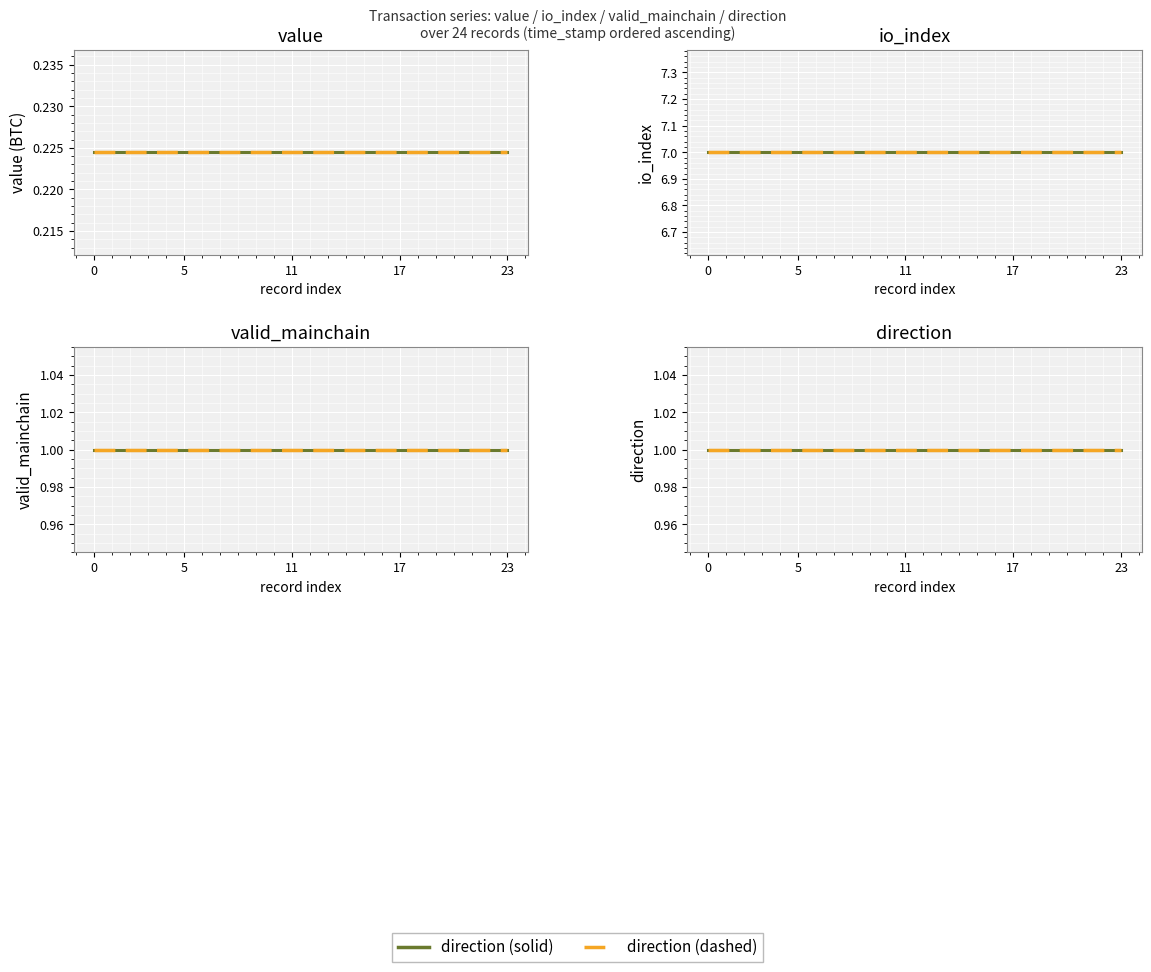

Rank the series by their maximum value, from lowest to highest.

value, valid_mainchain, direction, io_index